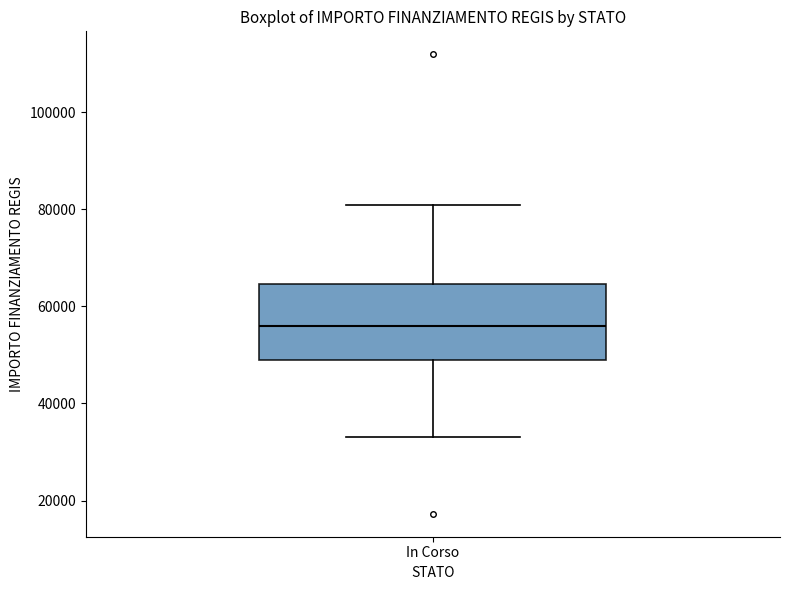

Where does the upper whisker of the box for In Corso end on the y-axis? The values are not printed on the chart, so give them approximately, as read against the axis.

80000